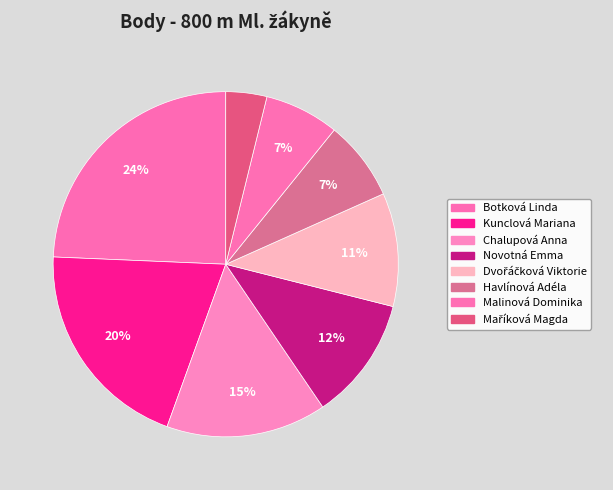

Count the number of slices in the pie.

8